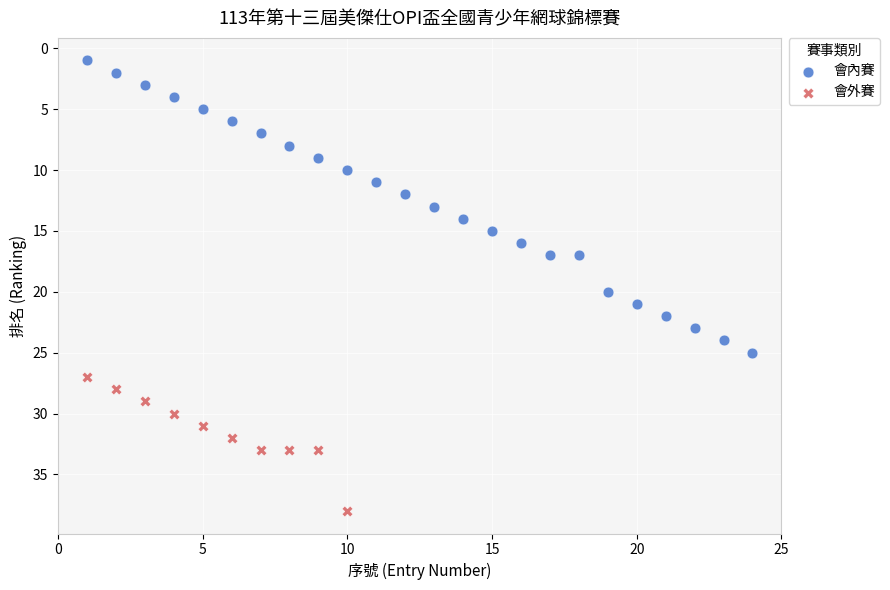

Which series has the largest Y range (max minus min)?

會內賽